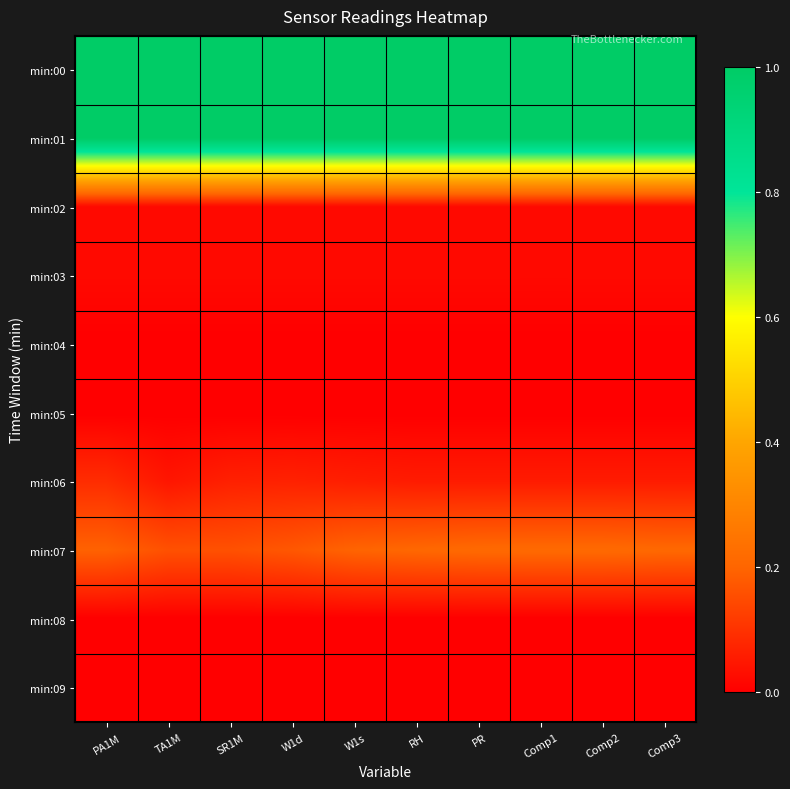

Which category has the lowest value across all series?

PA1M